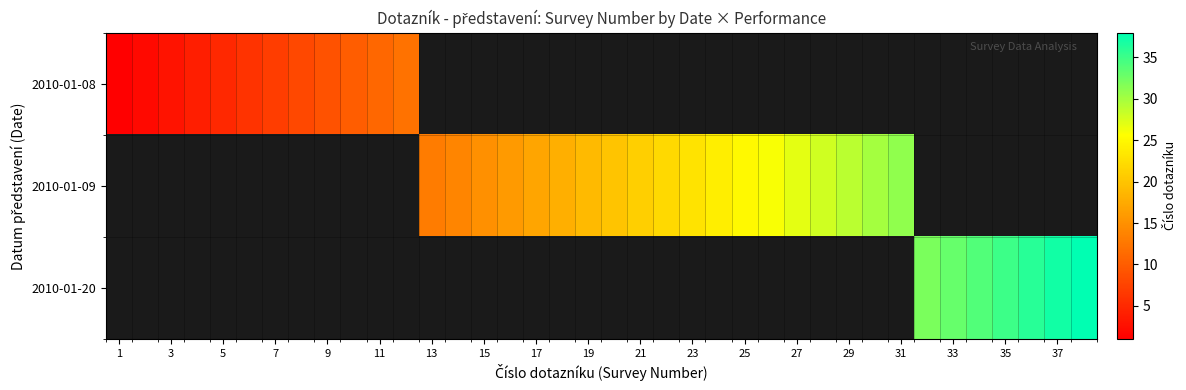

At how many categories does at least one series exceed 2?

36